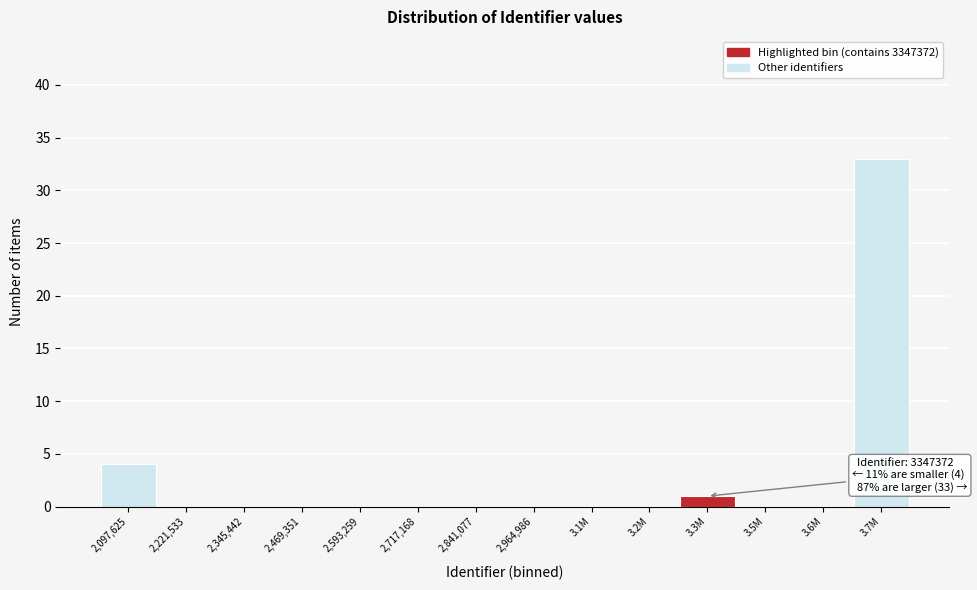

Reading left to right, list all the values displayed in this chart.

2,097,625=4	2,221,533=0	2,345,442=0	2,469,351=0	2,593,259=0	2,717,168=0	2,841,077=0	2,964,986=0	3.1M=0	3.2M=0	3.3M=1	3.5M=0	3.6M=0	3.7M=33